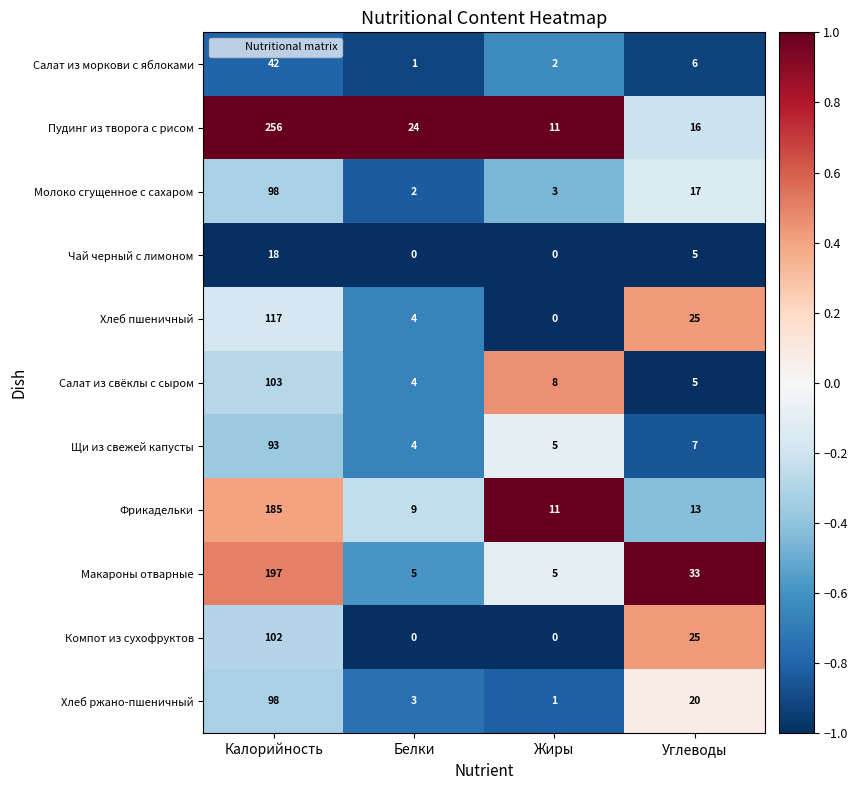

What is the total value across all series at Углеводы?

172